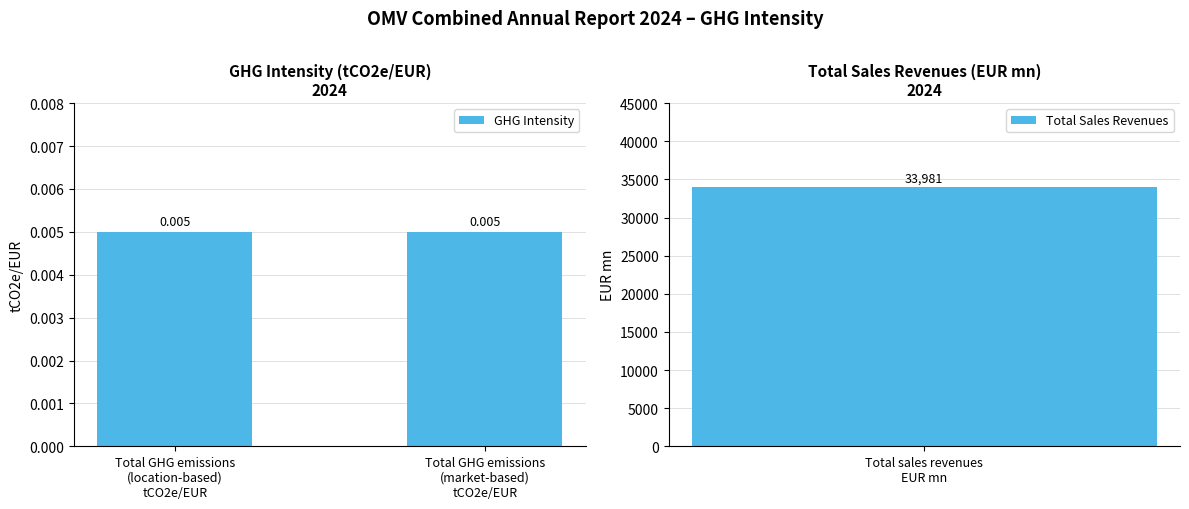

Does the chart contain any negative values?

No